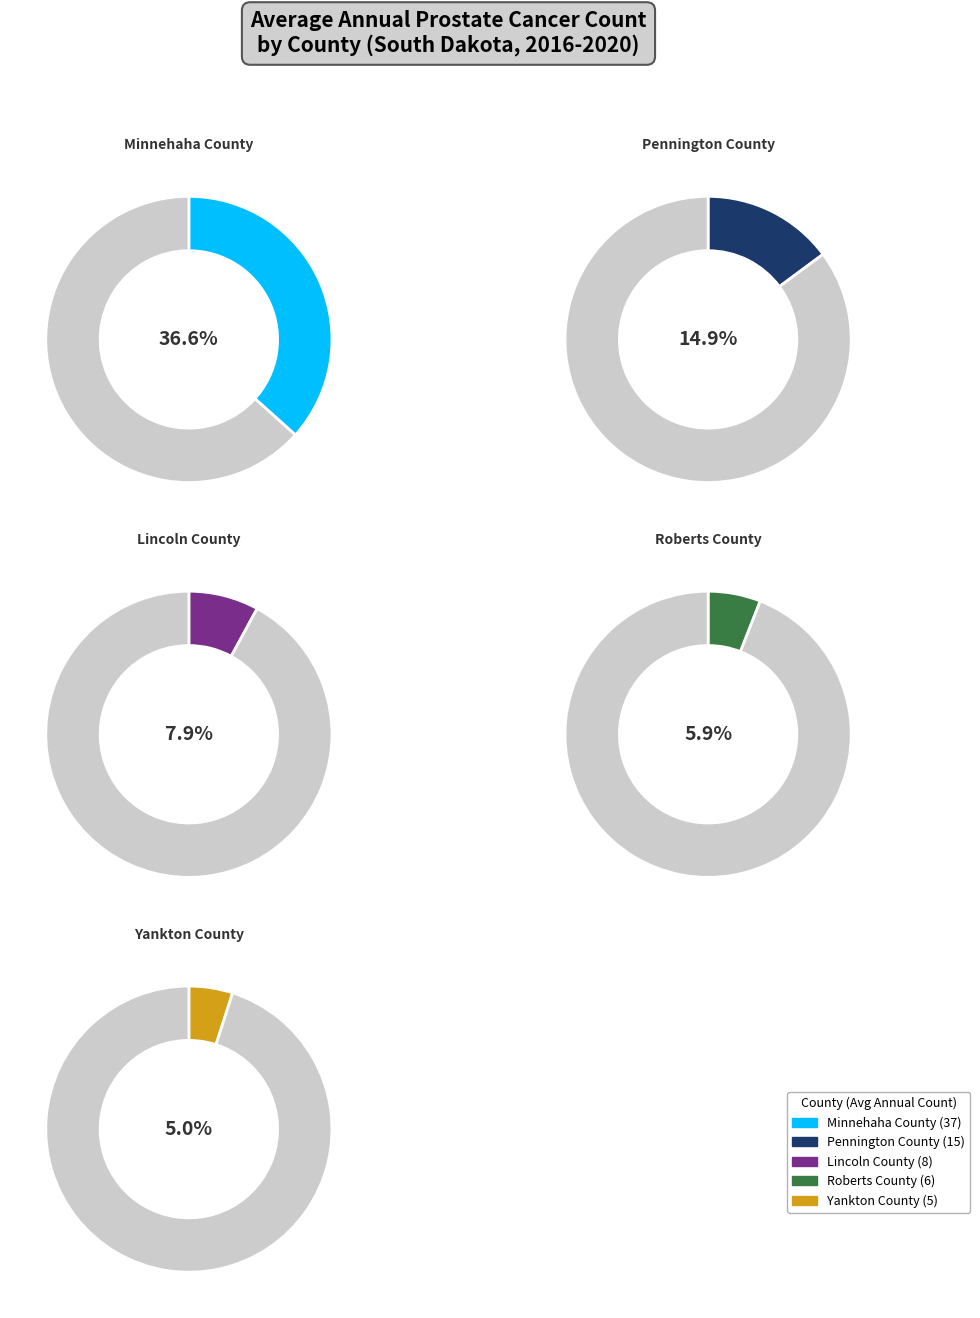

Does Beadle County represent more than half of the total?

No